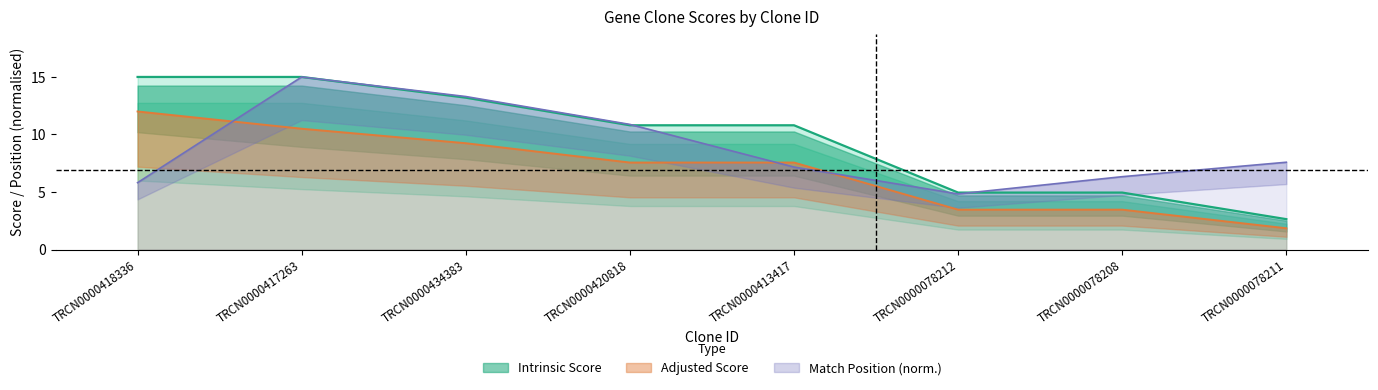

What is the difference between the maximum and second lowest values in the Match Position series?

9.2